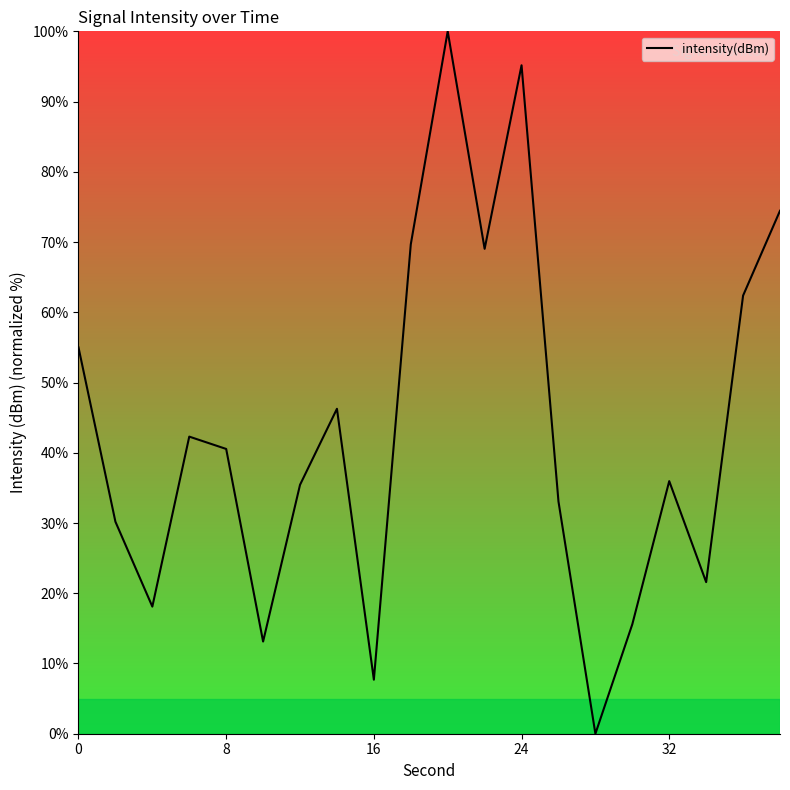

What is the greatest value displayed?

100.0